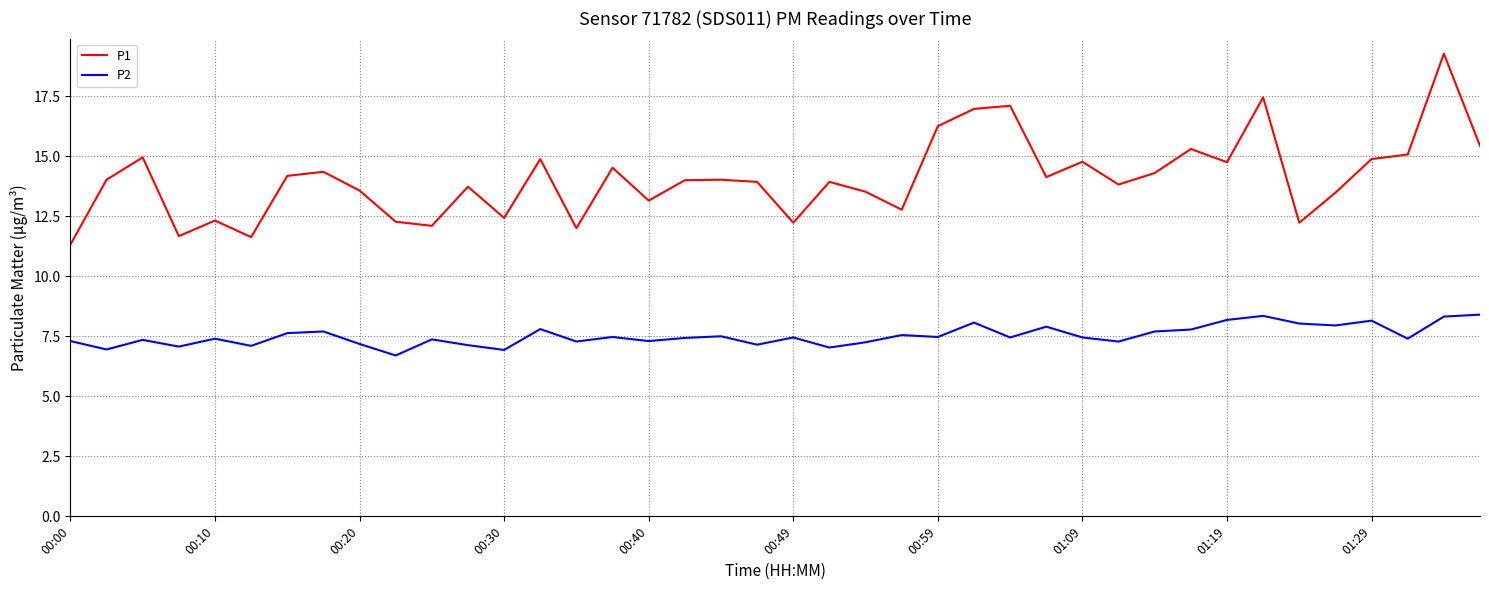

In P1, how many points are lower than both neighbors (excluding endpoints)?

12